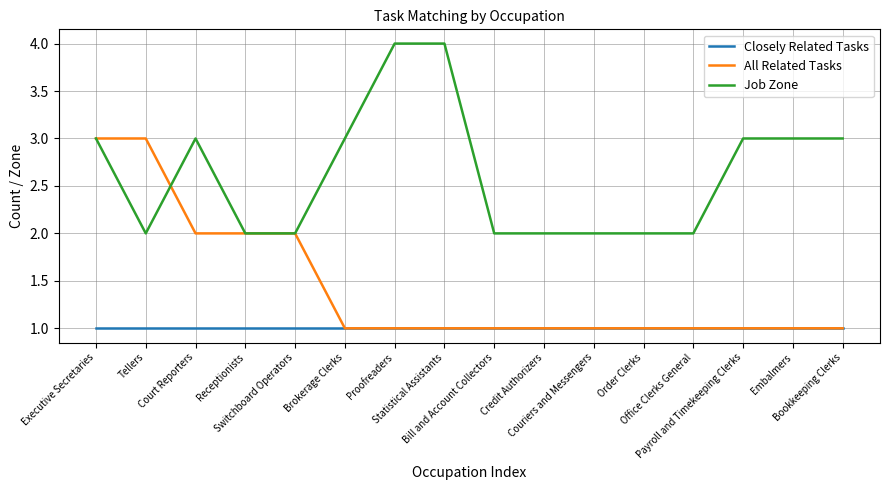

Rank the series by their average value, from lowest to highest.

Closely Related Tasks, All Related Tasks, Job Zone